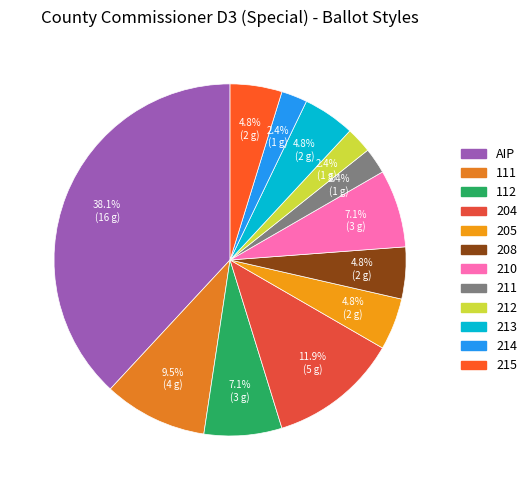

Is there any slice that represents more than half of the pie?

No